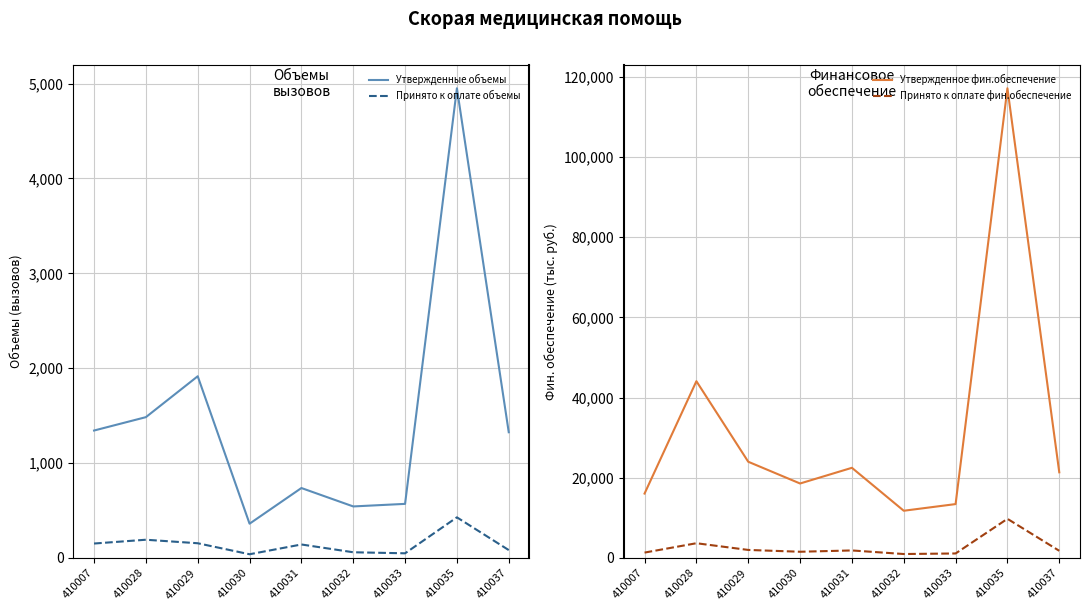

Does the chart have visible grid lines?

Yes